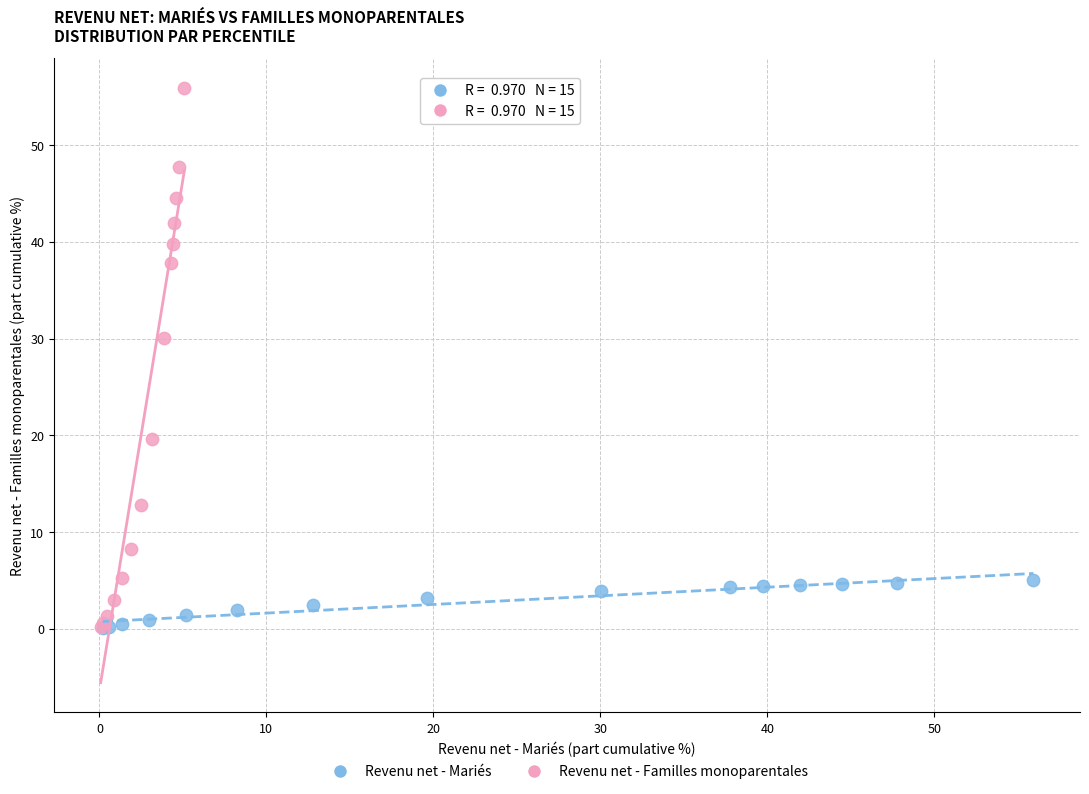

What are all the series names shown in the legend?

Revenu net - Mariés, Revenu net - Familles monoparentales